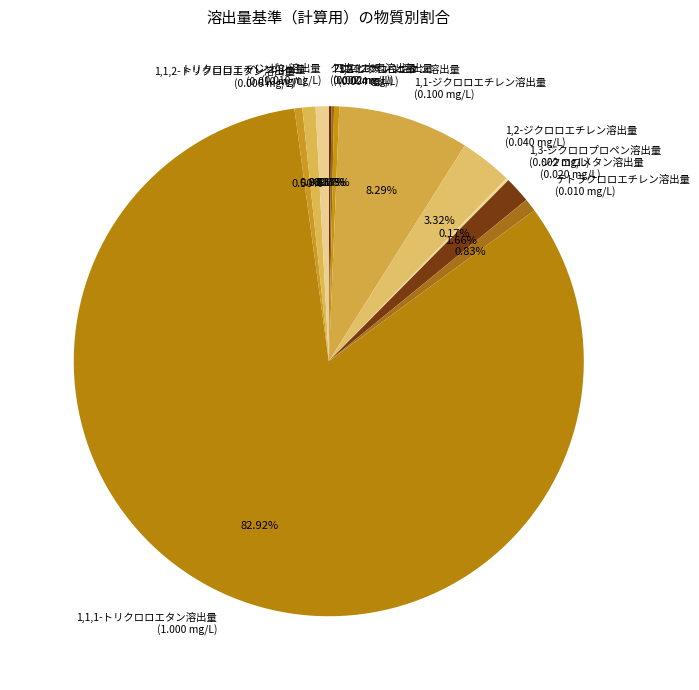

Does any single category account for the majority?

Yes